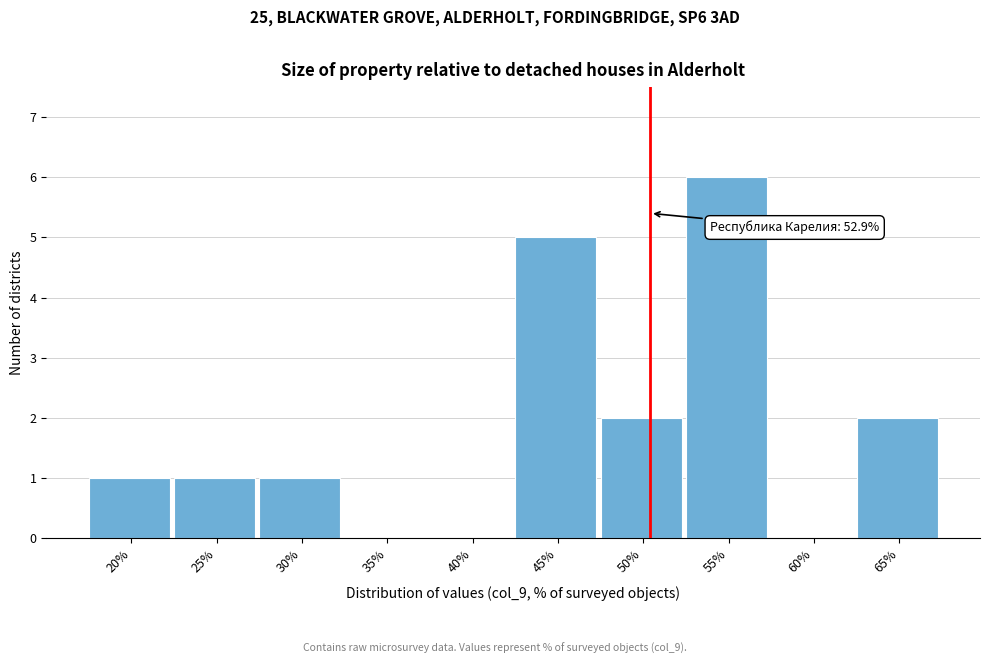

Reading left to right, what are all the values shown in this chart?

20%=1	25%=1	30%=1	35%=0	40%=0	45%=5	50%=2	55%=6	60%=0	65%=2